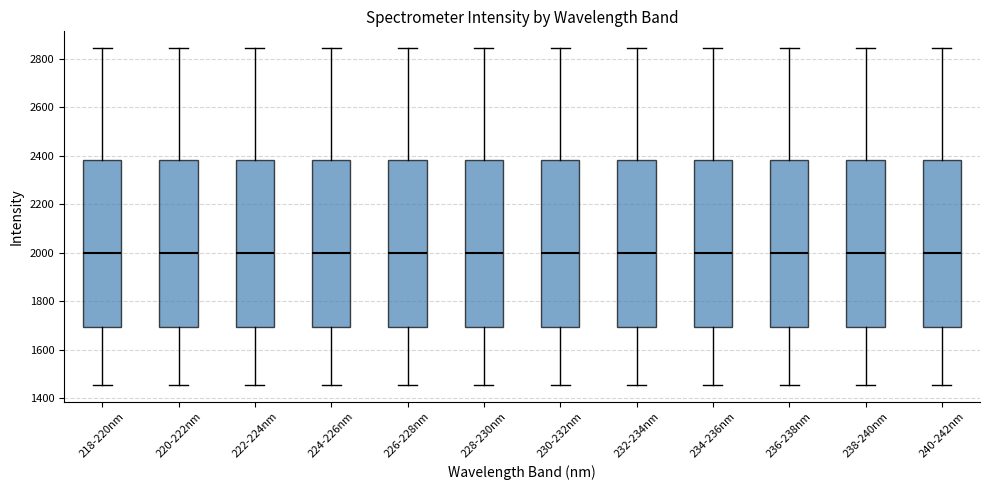

Reading left to right, transcribe this box plot: for each box, give where its median line is, the range the box spans, and where its two whiskers end, as read against the y-axis. The values are not printed on the chart, so give them approximately, as read against the axis.

218-220nm: median 2000, box 1700 to 2380, whiskers 1460 to 2840
220-222nm: median 2000, box 1700 to 2380, whiskers 1460 to 2840
222-224nm: median 2000, box 1700 to 2380, whiskers 1460 to 2840
224-226nm: median 2000, box 1700 to 2380, whiskers 1460 to 2840
226-228nm: median 2000, box 1700 to 2380, whiskers 1460 to 2840
228-230nm: median 2000, box 1700 to 2380, whiskers 1460 to 2840
230-232nm: median 2000, box 1700 to 2380, whiskers 1460 to 2840
232-234nm: median 2000, box 1700 to 2380, whiskers 1460 to 2840
234-236nm: median 2000, box 1700 to 2380, whiskers 1460 to 2840
236-238nm: median 2000, box 1700 to 2380, whiskers 1460 to 2840
238-240nm: median 2000, box 1700 to 2380, whiskers 1460 to 2840
240-242nm: median 2000, box 1700 to 2380, whiskers 1460 to 2840